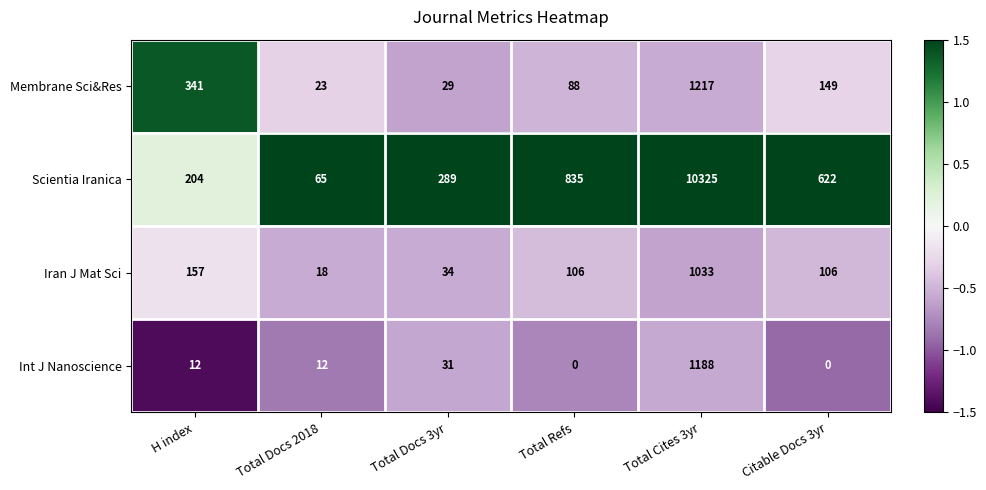

Reading right to left, what are all the values shown in this chart?

Membrane Sci&Res: 149	1217	88	29	23	341
Scientia Iranica: 622	10325	835	289	65	204
Iran J Mat Sci: 106	1033	106	34	18	157
Int J Nanoscience: 0	1188	0	31	12	12